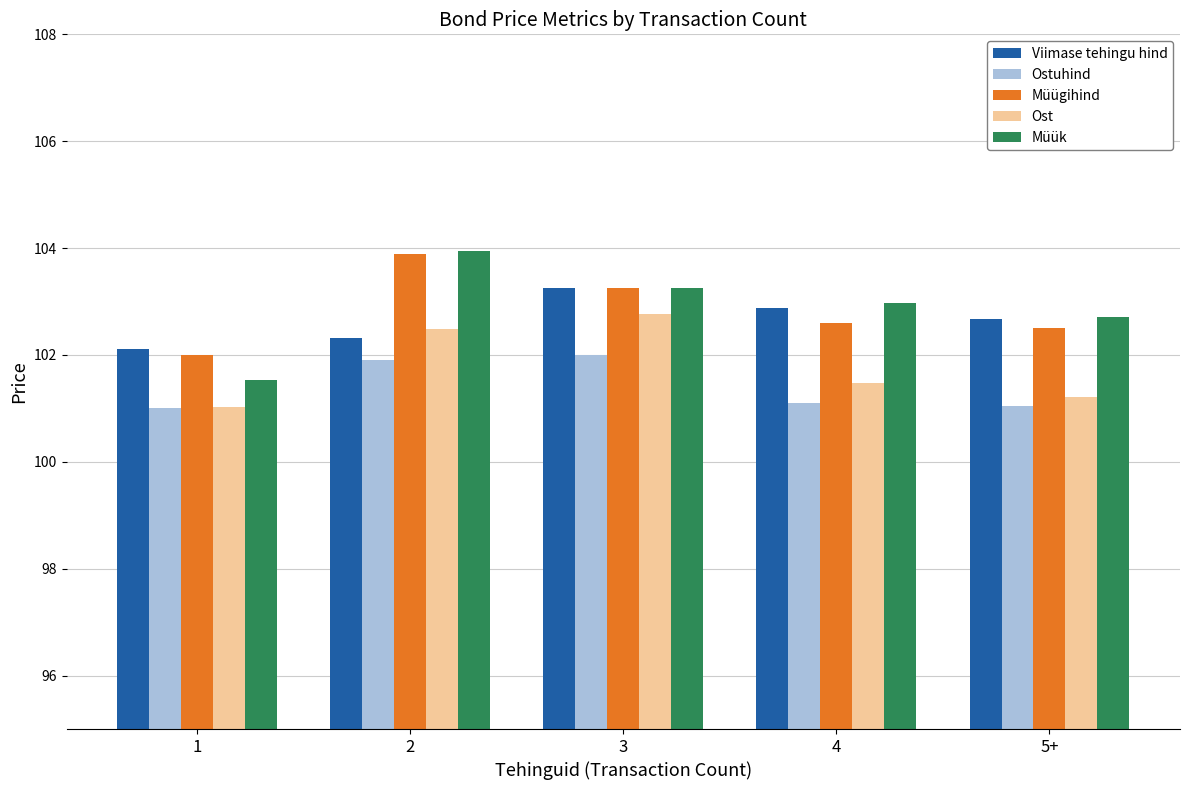

Rank the categories by Ost value from highest to lowest.

3, 2, 4, 5+, 1